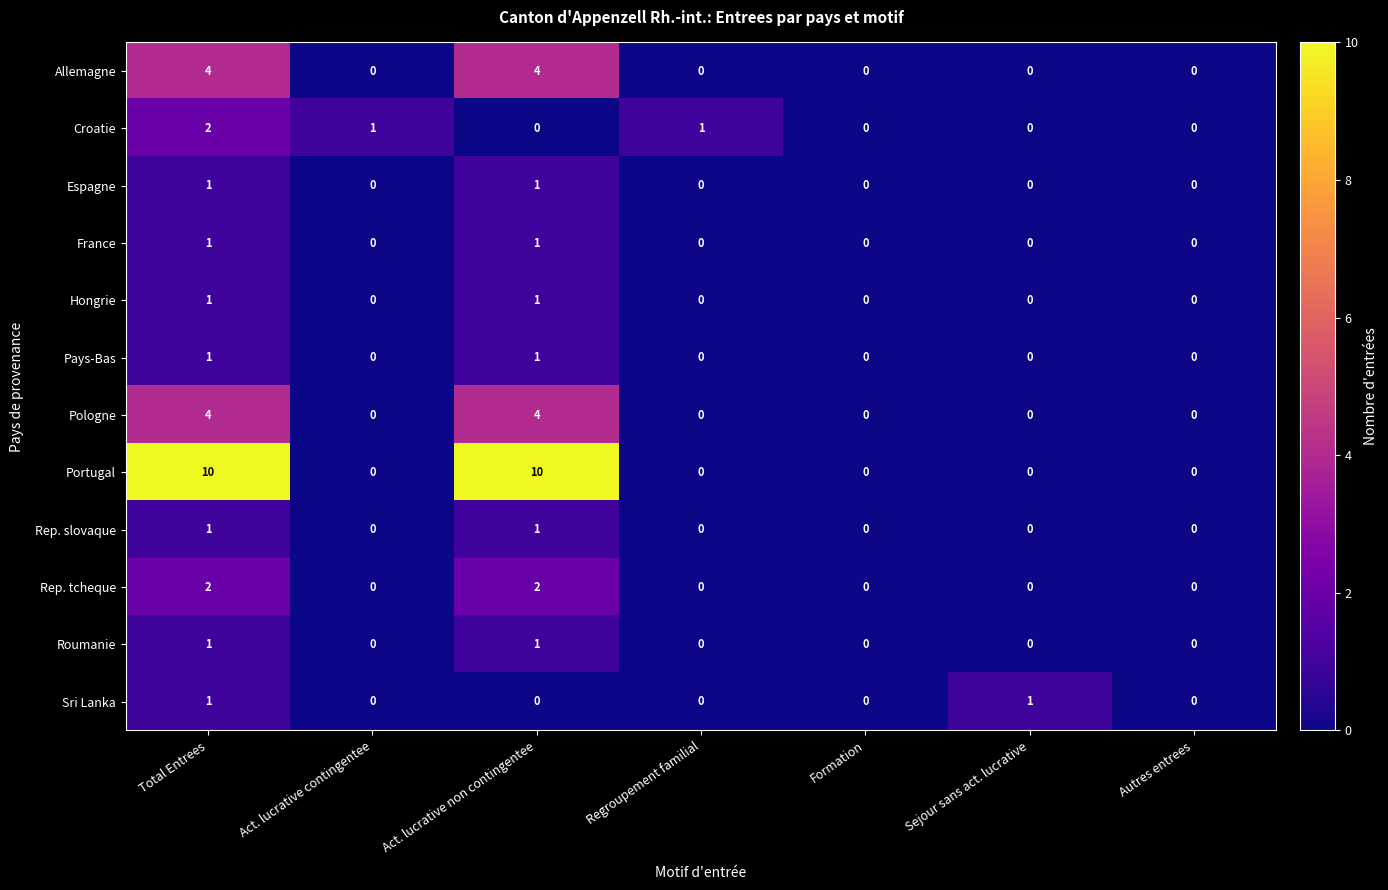

What is the difference between the second highest and minimum values in the Pologne series?

4